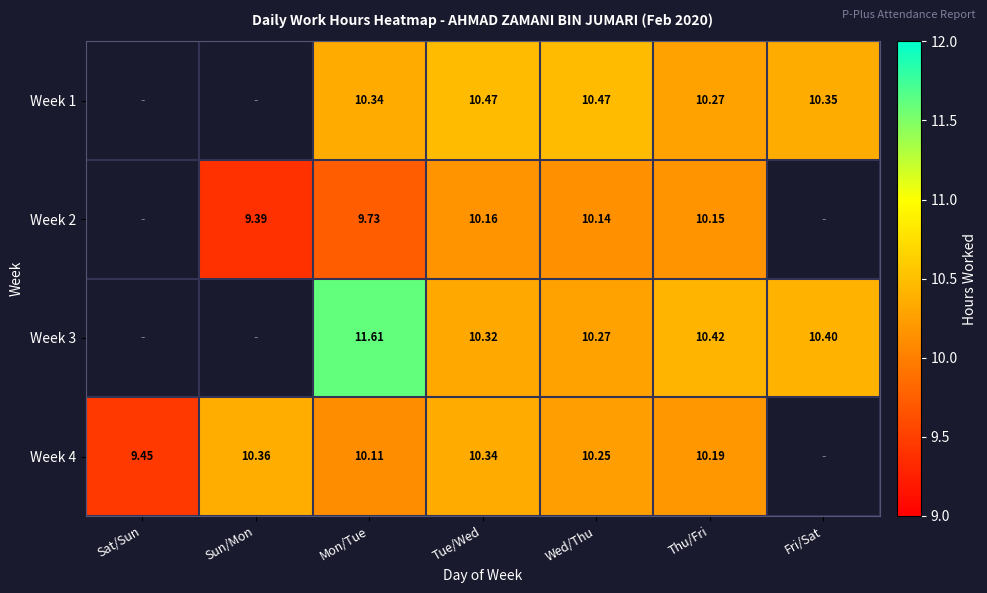

Is the value of Week 3 at Tue/Wed greater than the value of Week 4 at Mon/Tue?

Yes